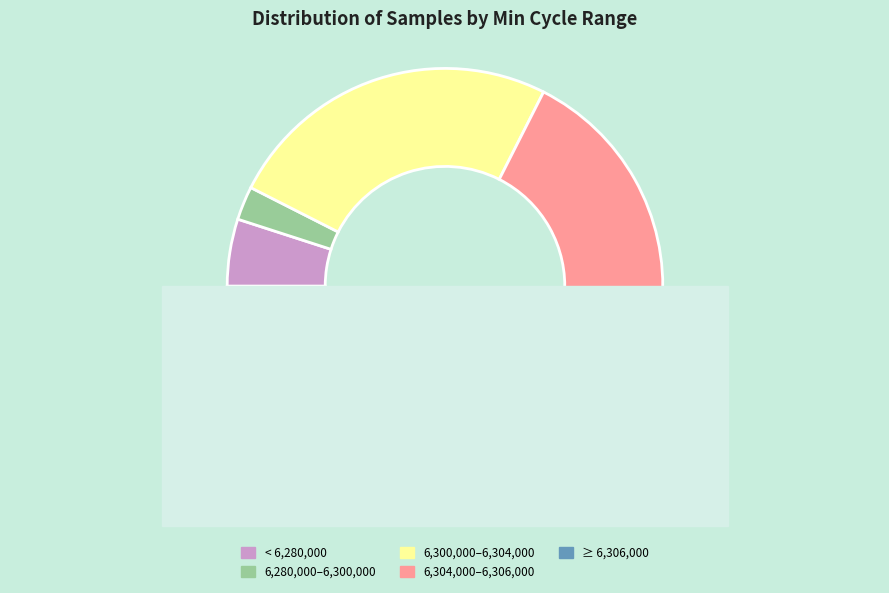

Does any single category account for the majority?

No